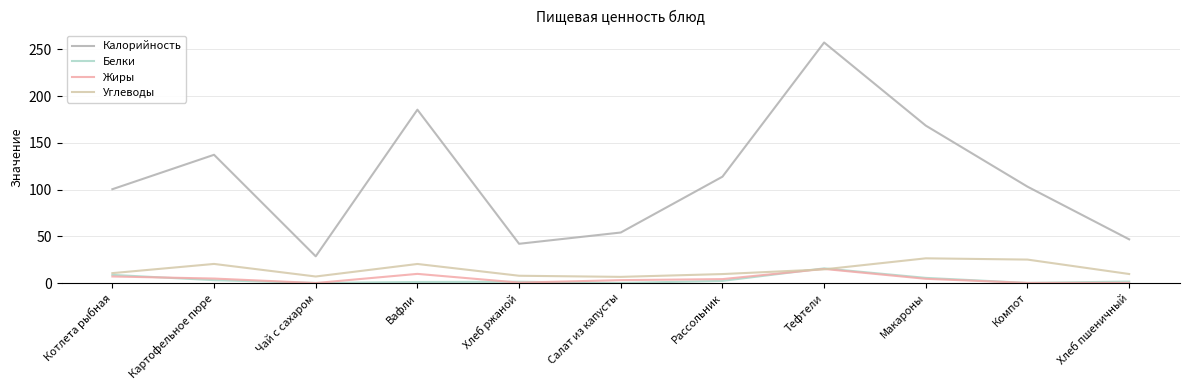

True or false: Калорийность has a value of 63.4 at Хлеб ржаной.

False